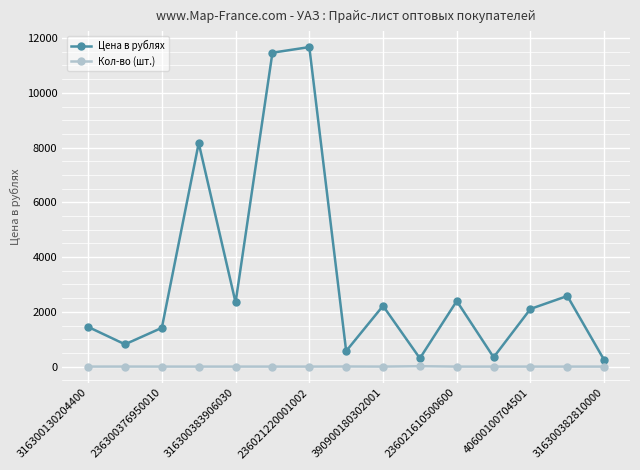

True or false: Цена в рублях and Кол-во (шт.) intersect in this chart.

False